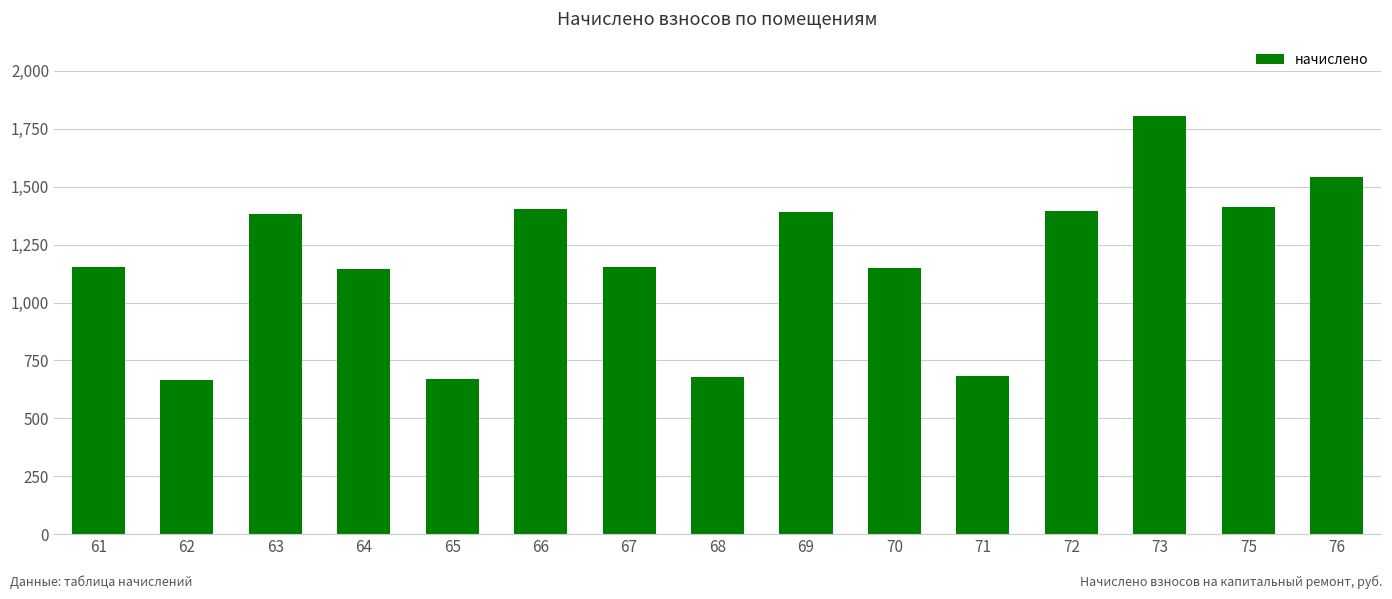

Read the value at 75.

1411.5